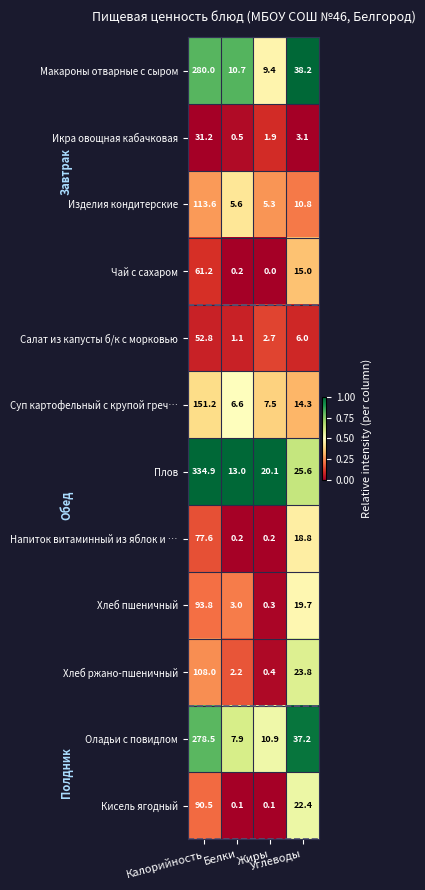

How many distinct data groups are displayed?

12